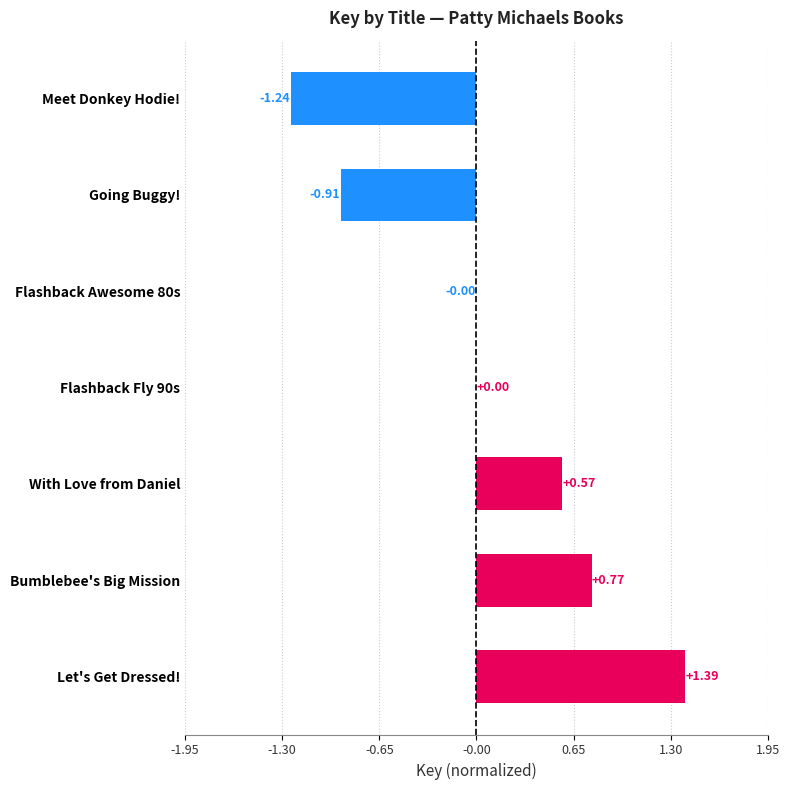

Which category has the highest value across all series?

Let's Get Dressed!